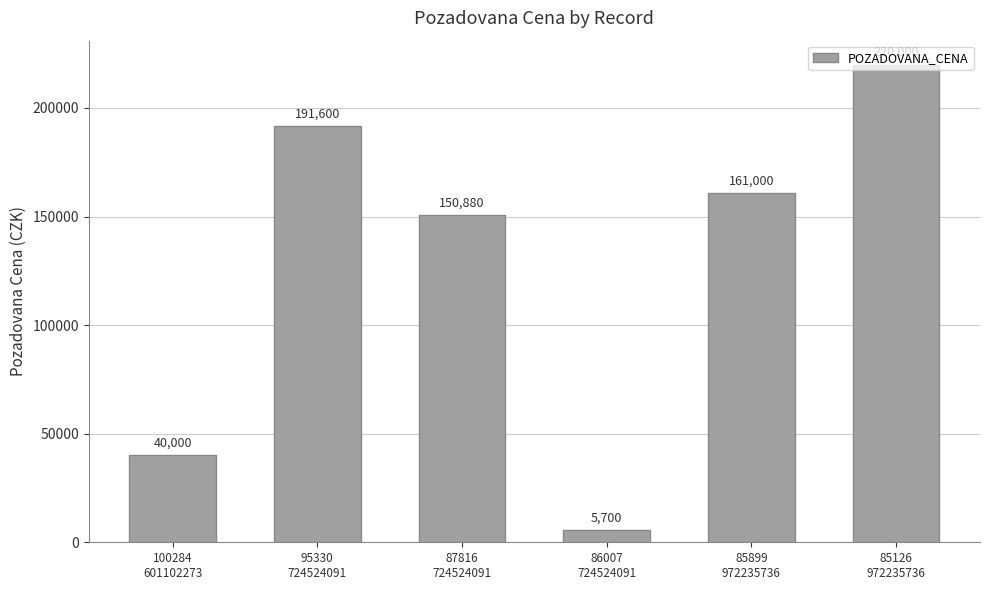

True or false: the data shows 40000 at 100284
601102273.

True